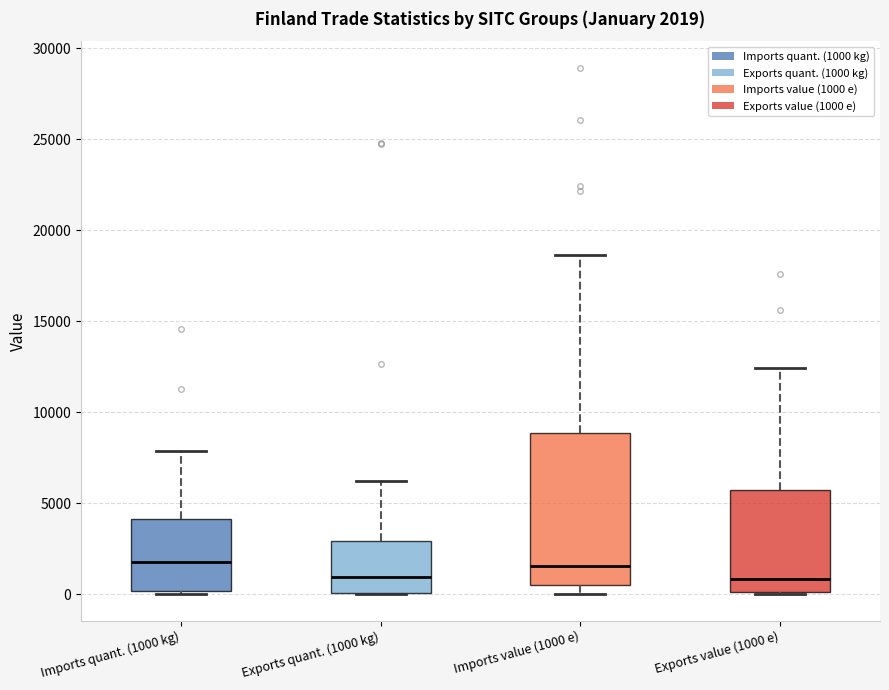

Comparing the boxes themselves (not the whiskers), which one is the tallest?

Imports value (1000 e)